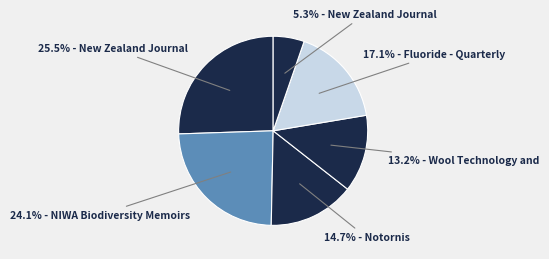

Count the number of slices in the pie.

6